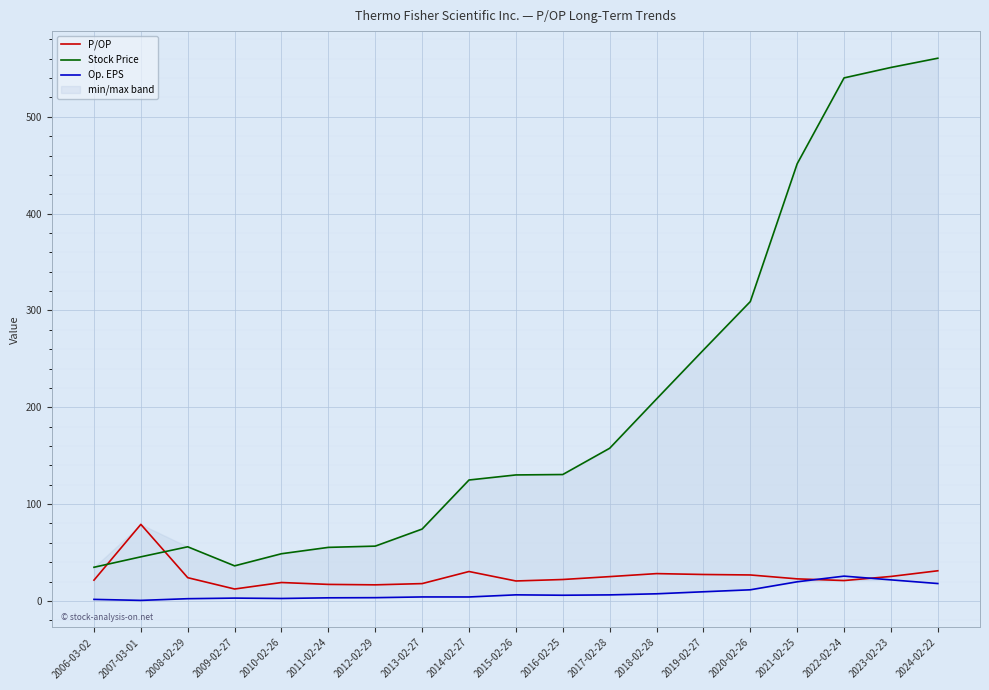

At 2017-02-28, list the series in order from largest to smallest.

Stock Price, P/OP, Op. EPS